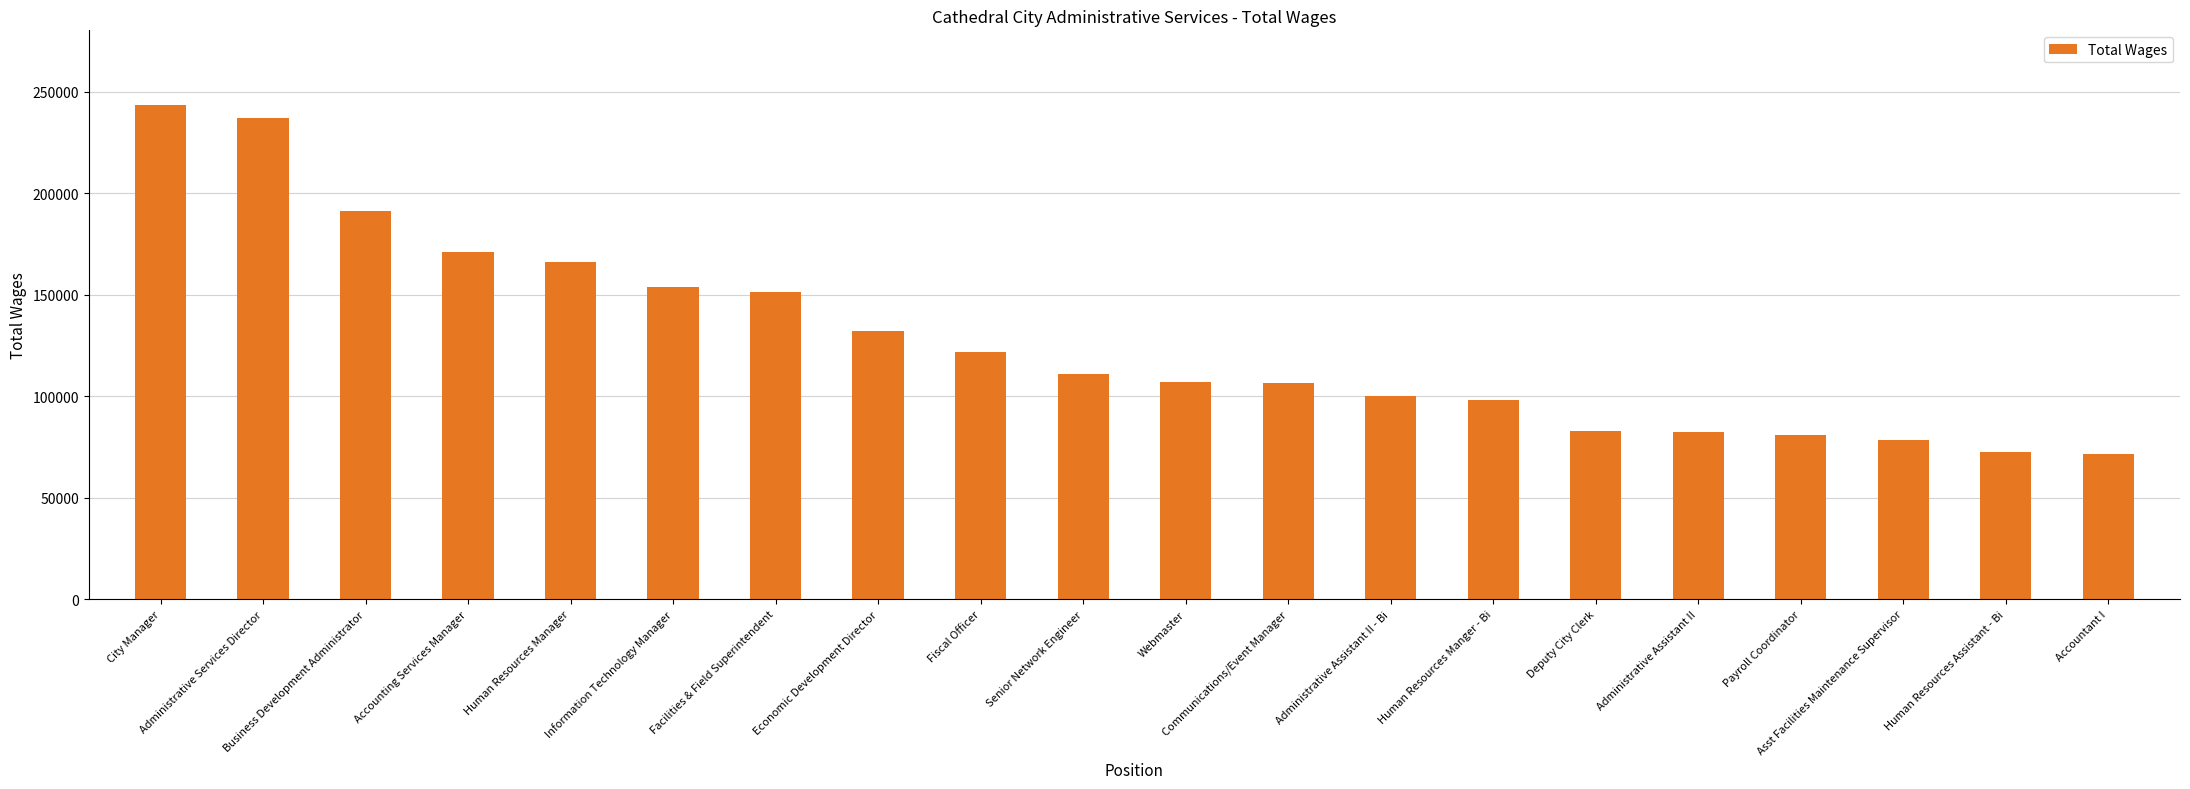

Count the number of data series in this chart.

1